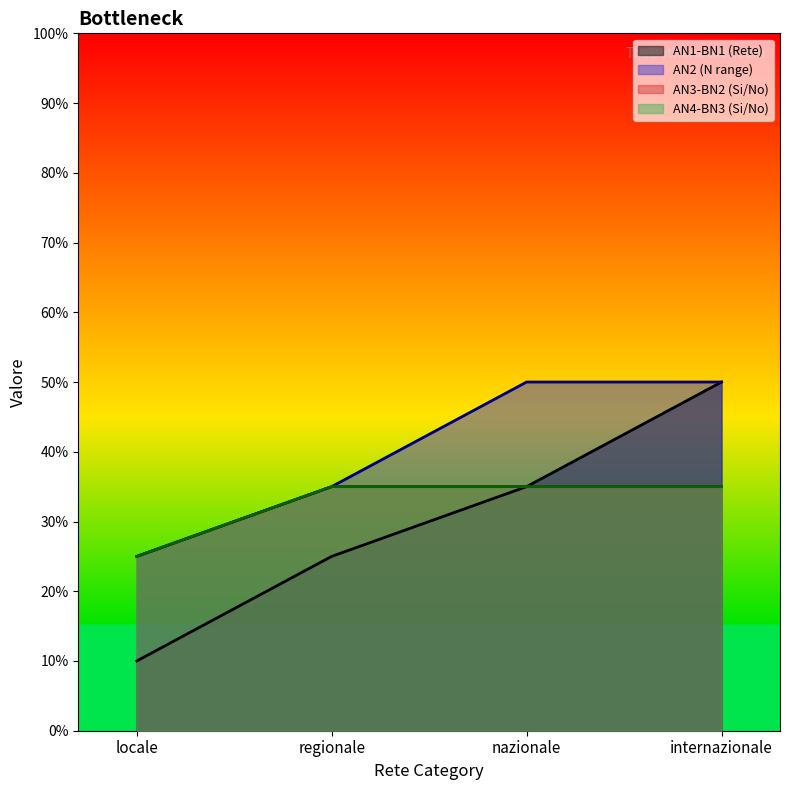

Is the value of AN2 (N range) at nazionale greater than the value of AN1-BN1 (Rete) at nazionale?

Yes